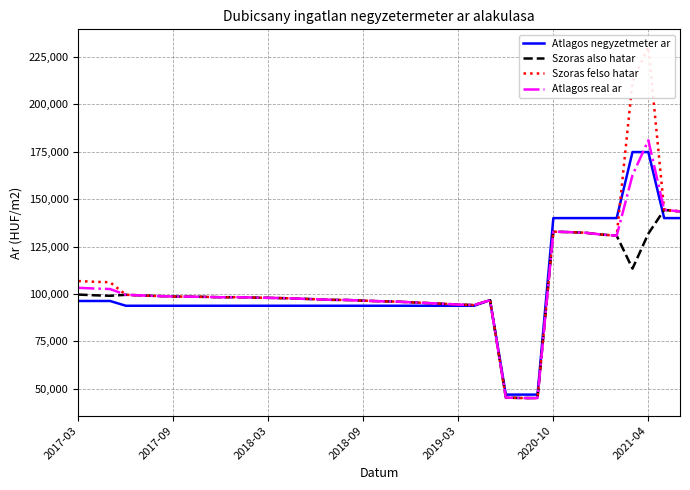

True or false: Atlagos negyzetmeter ar has more than 1 interior local peaks.

False